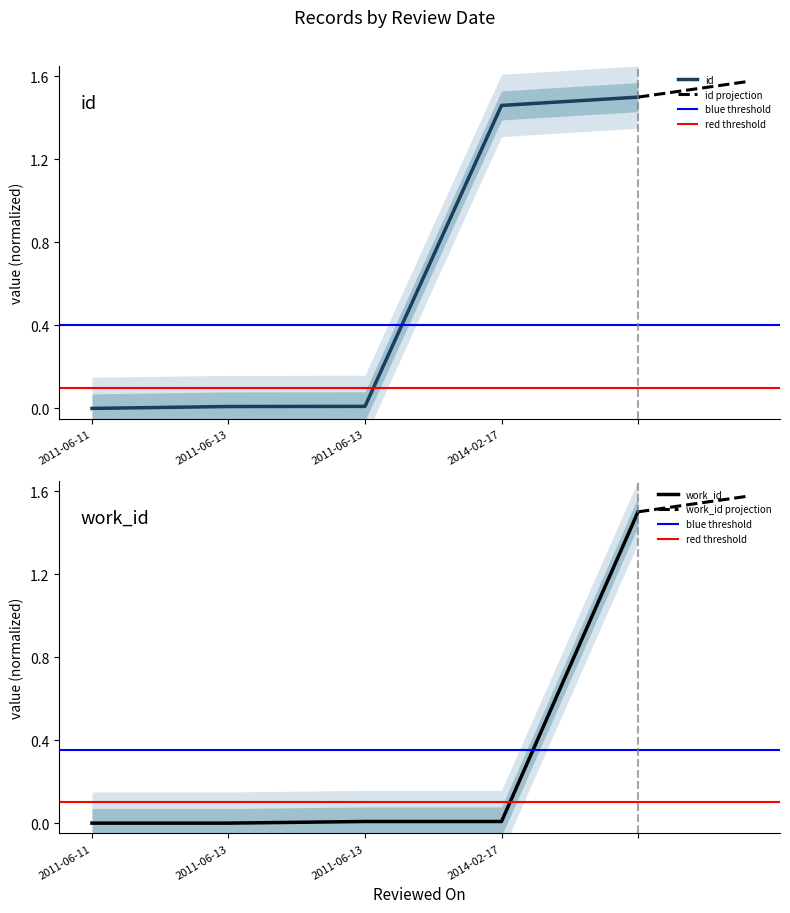

True or false: work_id has a value of -0.7 at 2011-06-11.

False